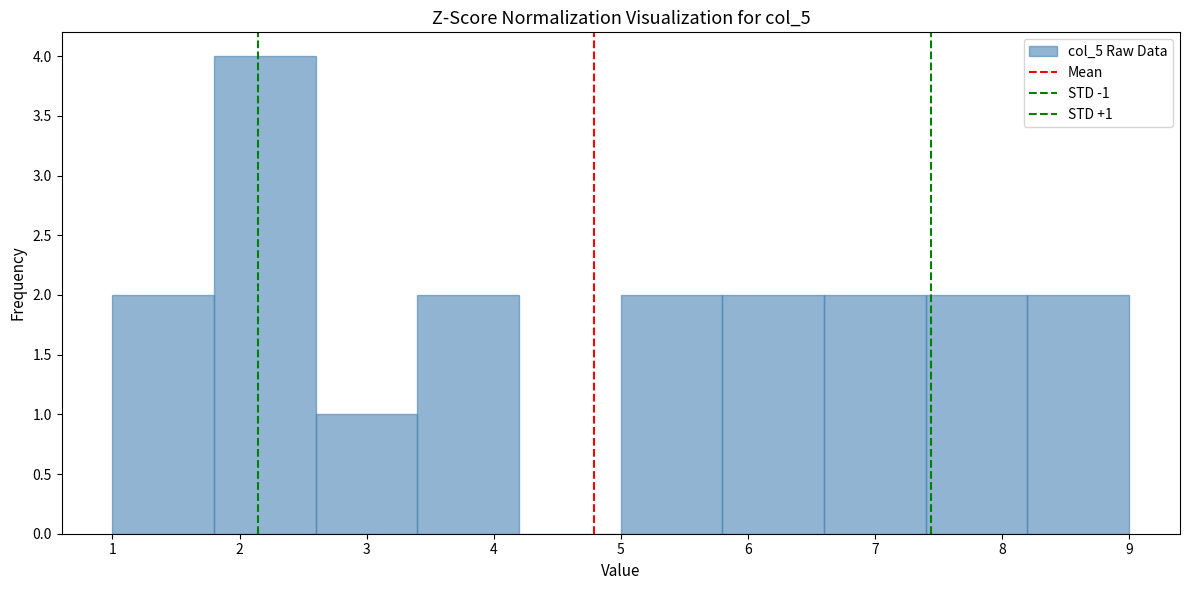

Over which range of the x-axis is the bar tallest?

1.8 to 2.6